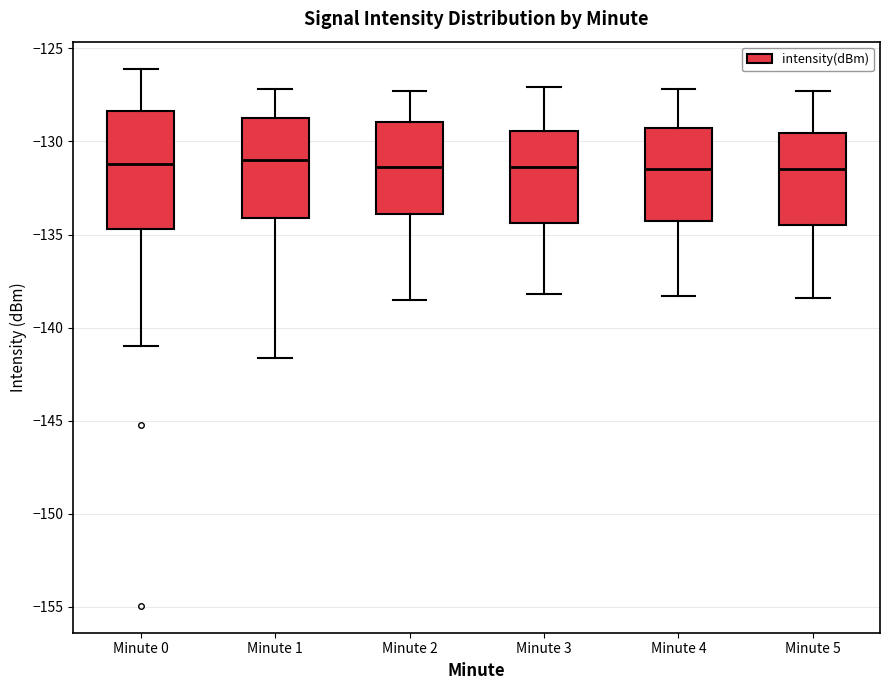

Which box is the tallest, from its lower edge to its upper edge?

Minute 0